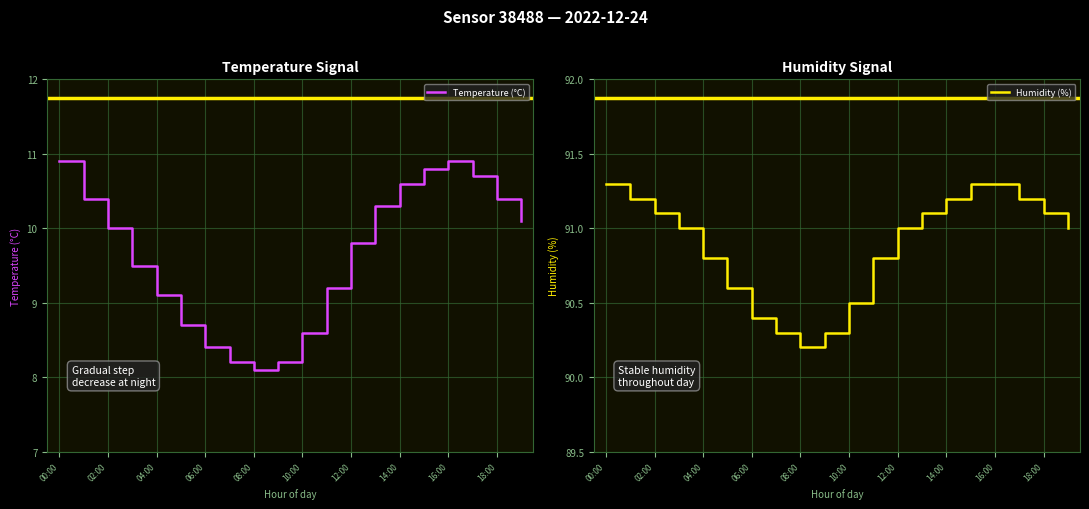

What is the minimum value for Temperature (°C)?

8.1